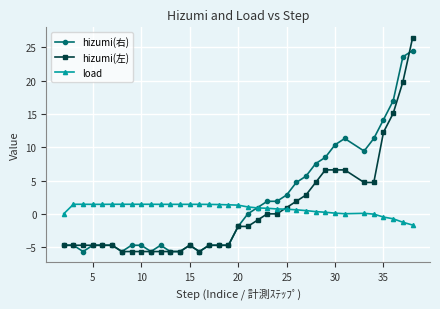

What is the lowest value of the load series?

-1.7